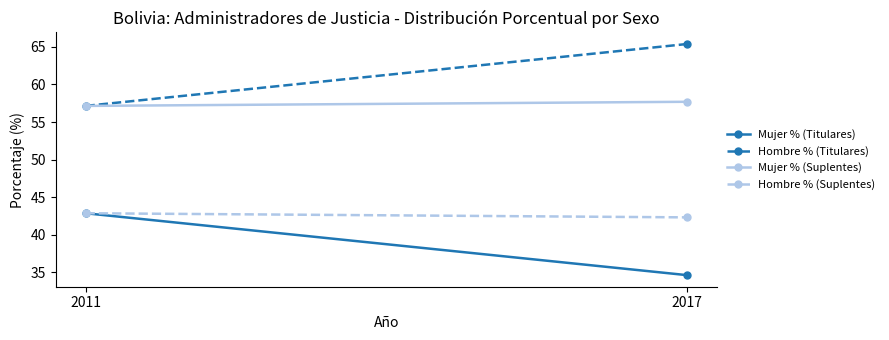

What is the lowest value of the Hombre % (Titulares) series?

57.1